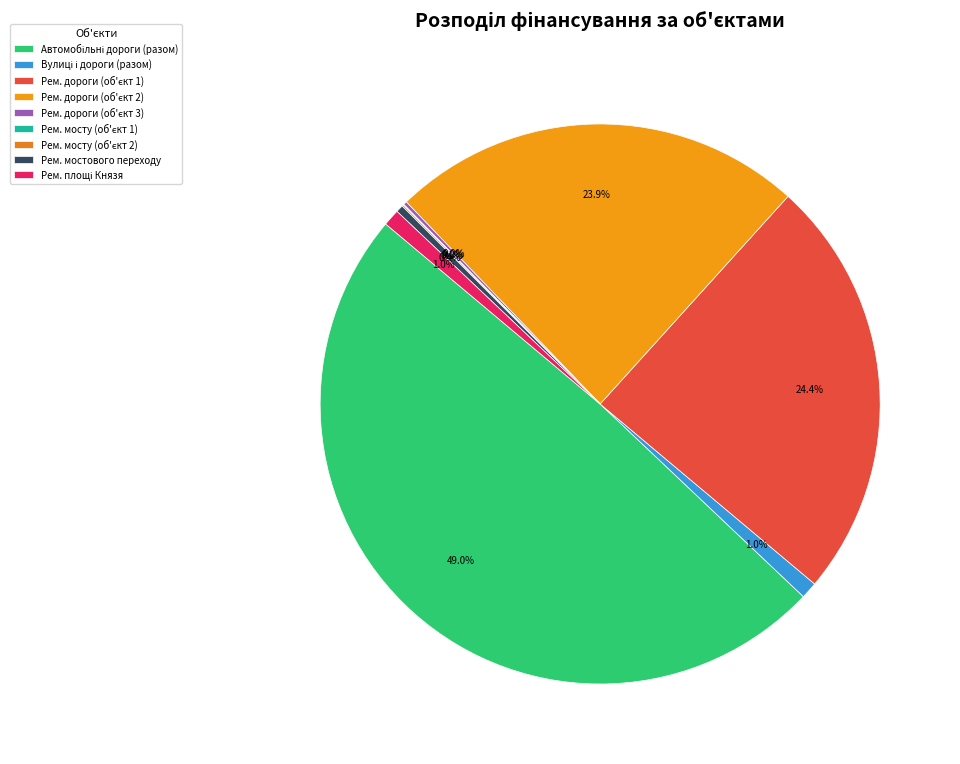

How many slices are in this pie chart?

9